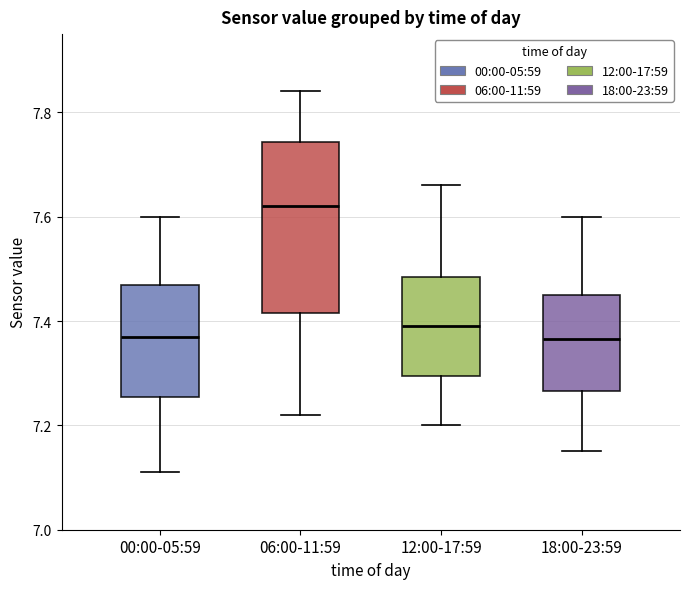

Where does the upper whisker of the box for 00:00-05:59 end on the y-axis? The values are not printed on the chart, so give them approximately, as read against the axis.

7.60